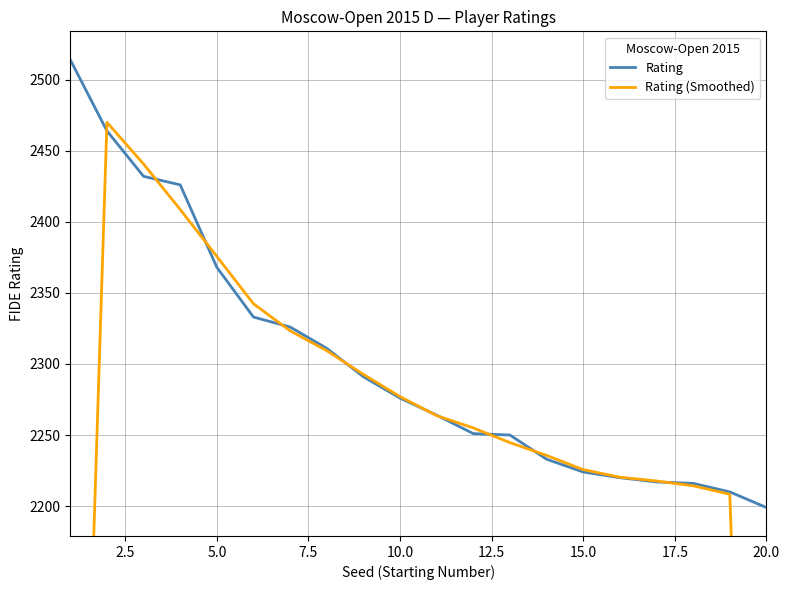

What is the maximum value for Rating?

2514